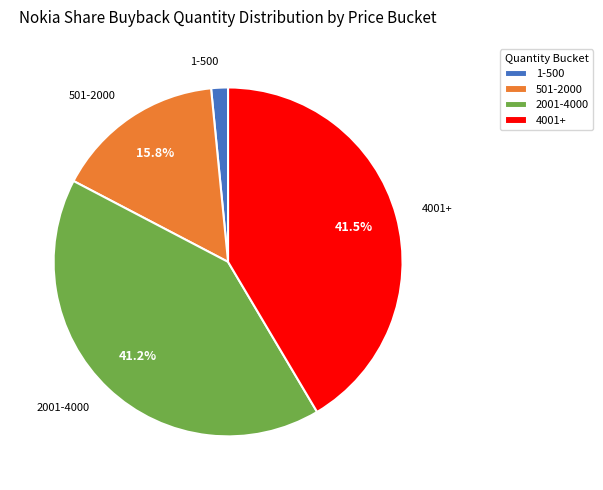

Is there any slice that represents more than half of the pie?

No